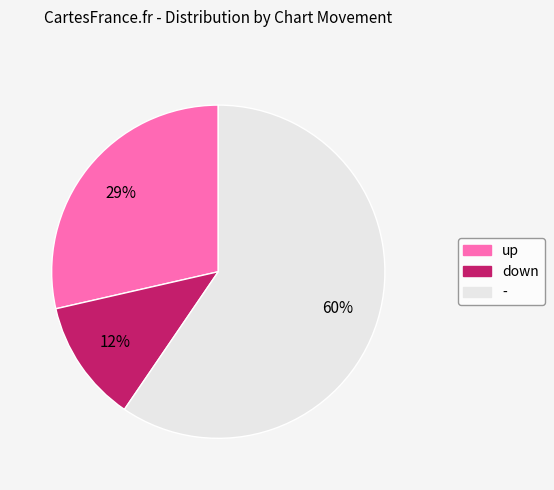

Which category has the smallest portion of the pie?

down